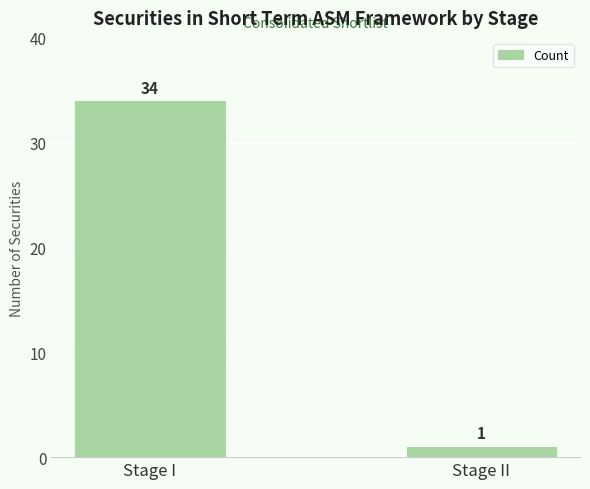

What is the difference between the maximum and minimum values?

33